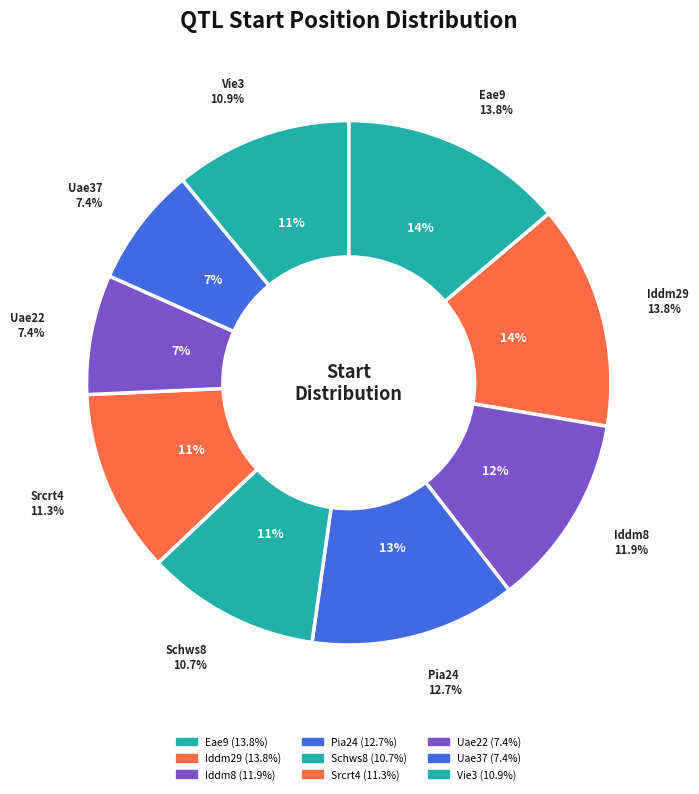

What percentage is NOT represented by Iddm29?

86.2%